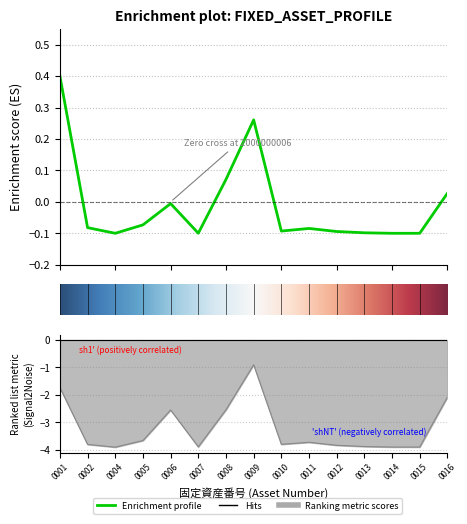

What is the total value across all series at 2000000016?

-2.1